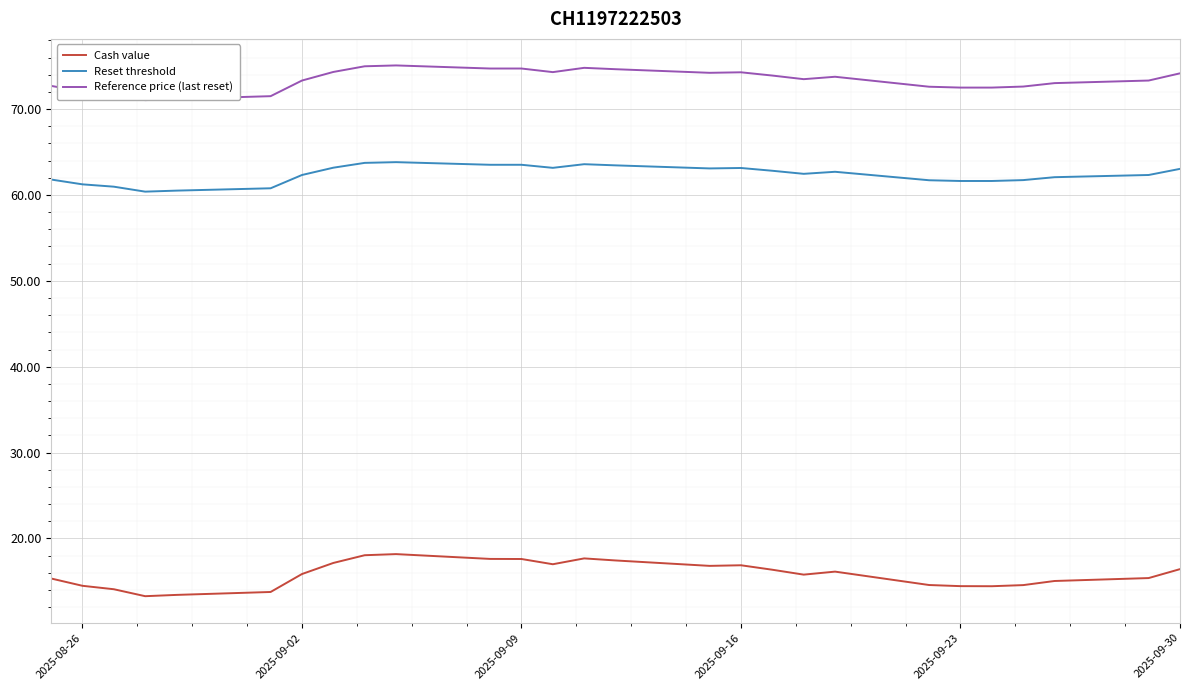

What is the smallest value displayed?

13.3